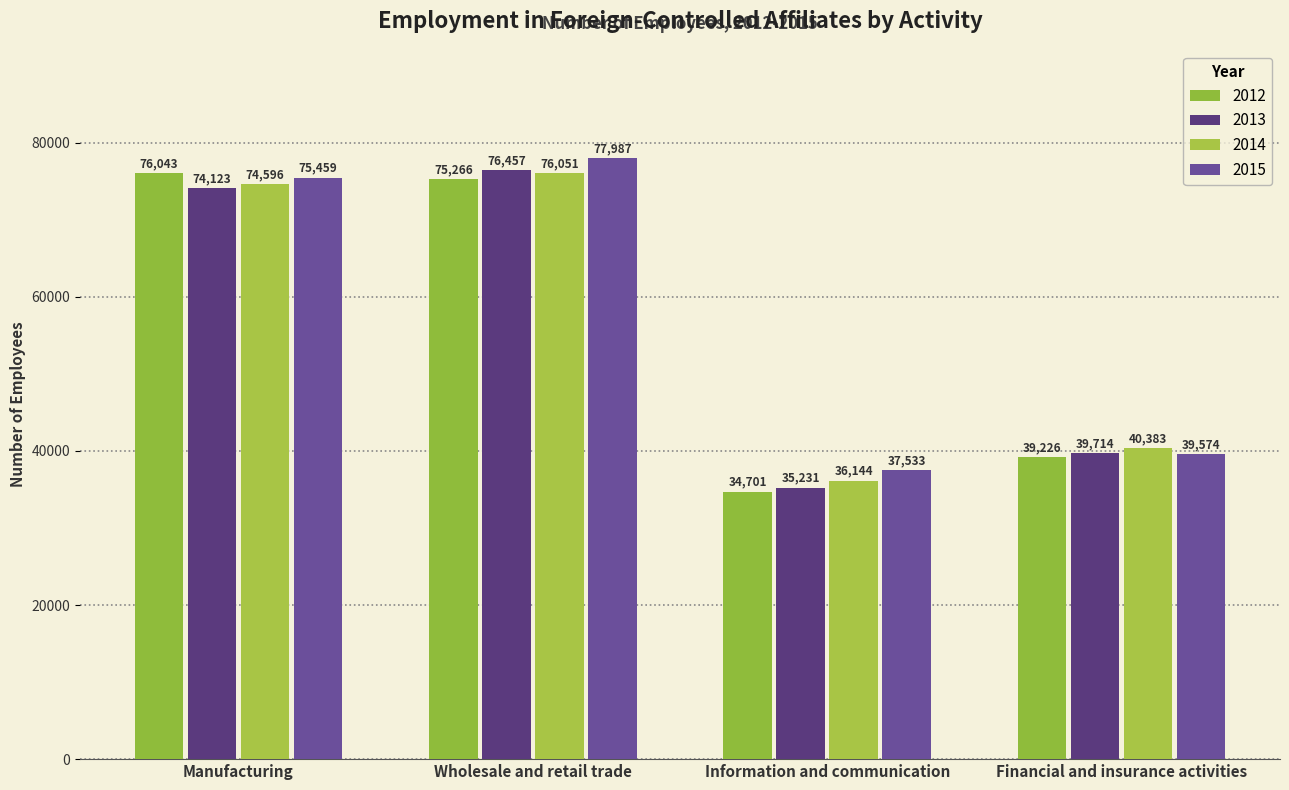

What is the difference between the maximum and minimum values in the 2015 series?

40454